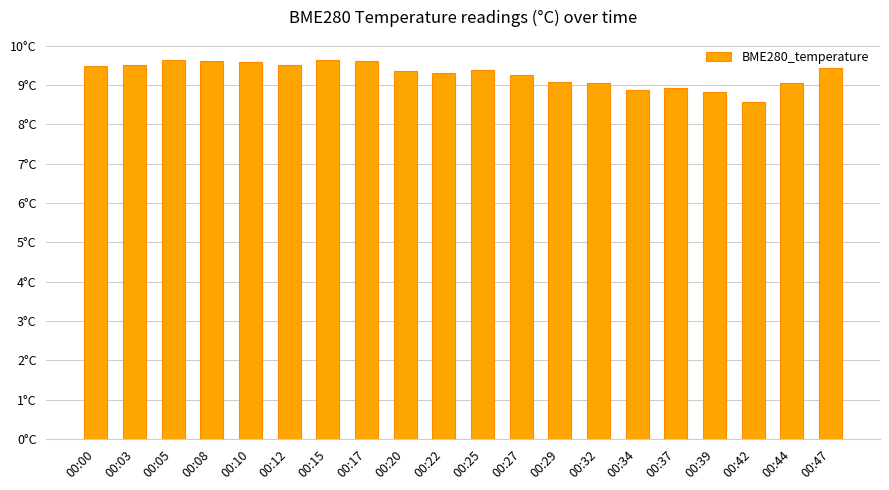

What is the change in value from 00:03 to 00:25?

-0.1